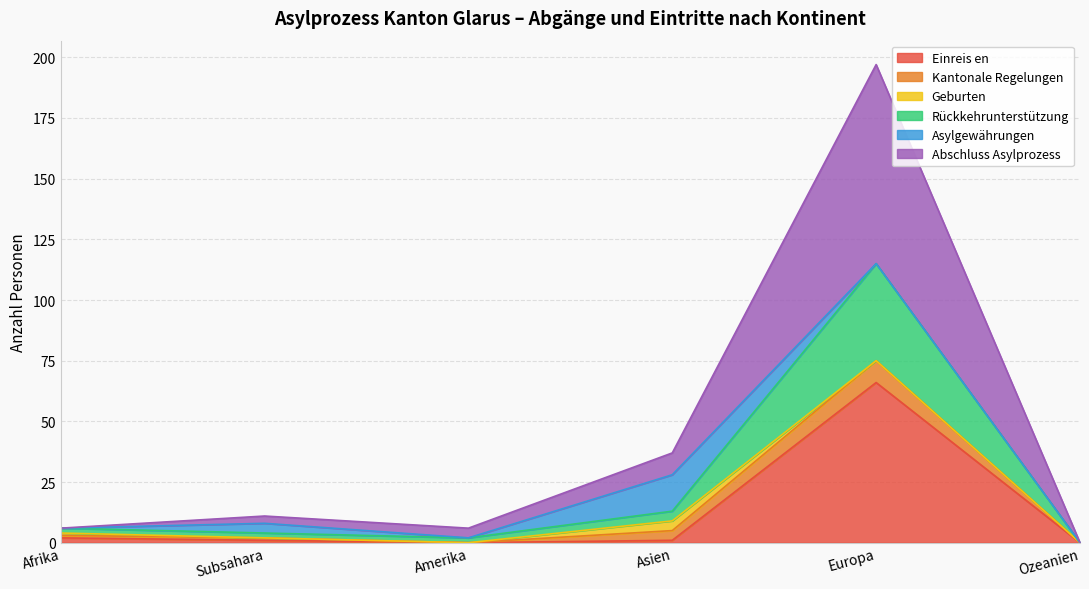

True or false: Rückkehrunterstützung and Abschluss Asylprozess intersect in this chart.

False